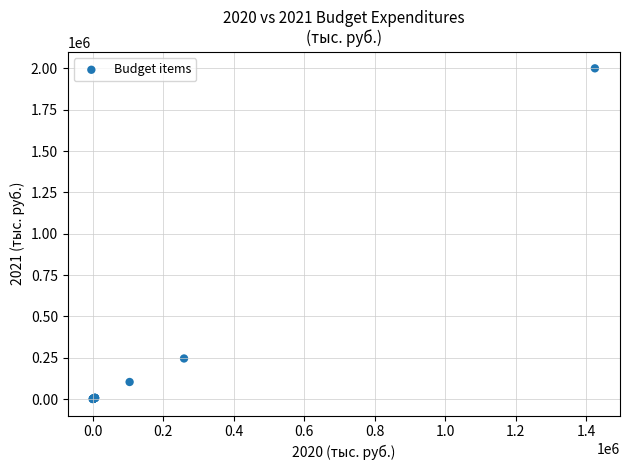

What Y value in the scatter plot is closest to 1000127?

245188.1